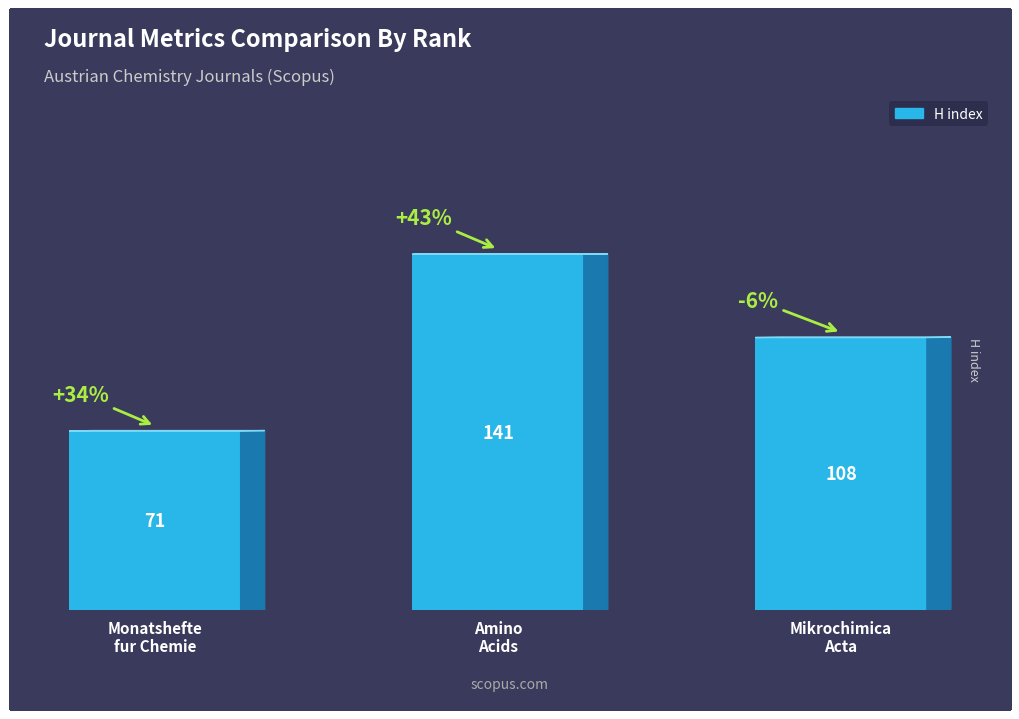

Rank the categories by value from lowest to highest.

Monatshefte
fur Chemie, Mikrochimica
Acta, Amino
Acids